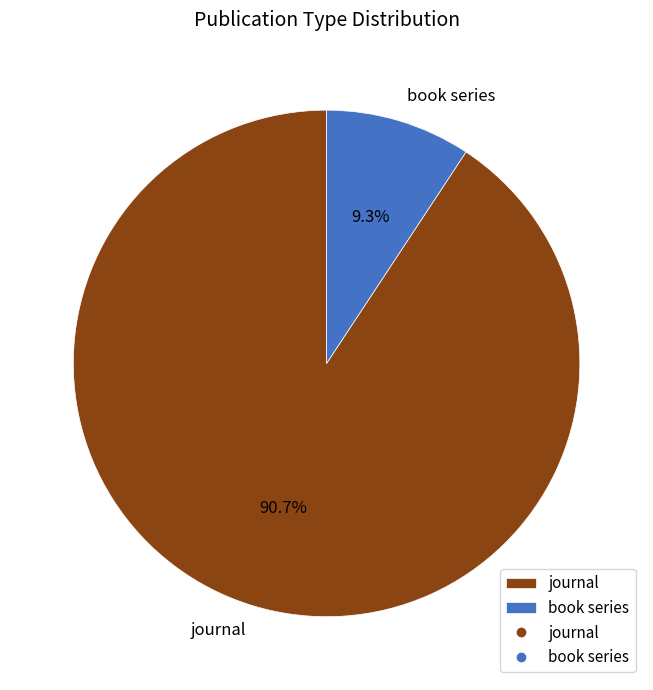

How many slices are in this pie chart?

2